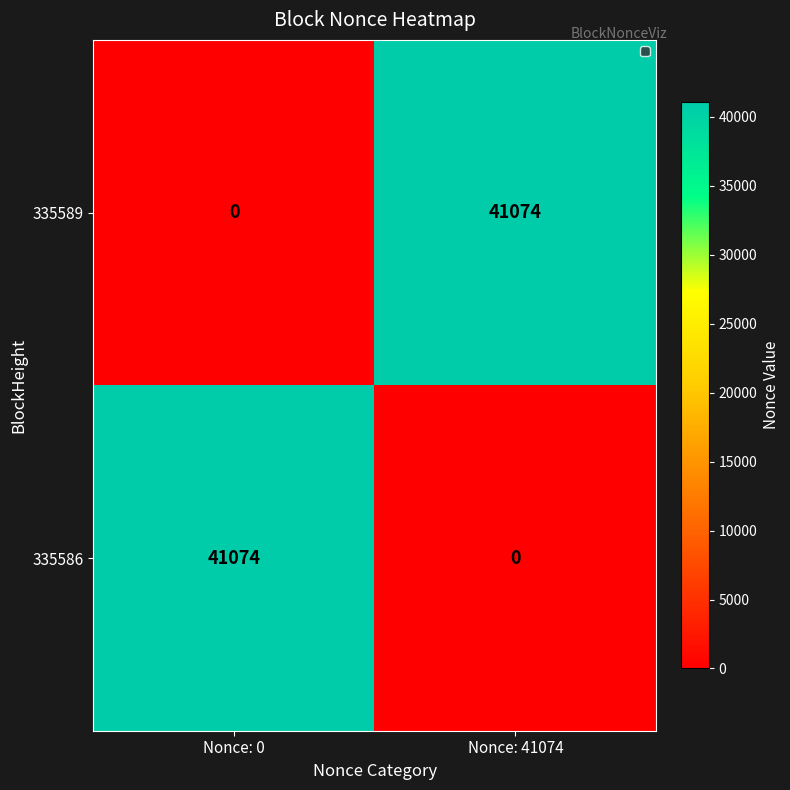

How many data points does each series have?

2